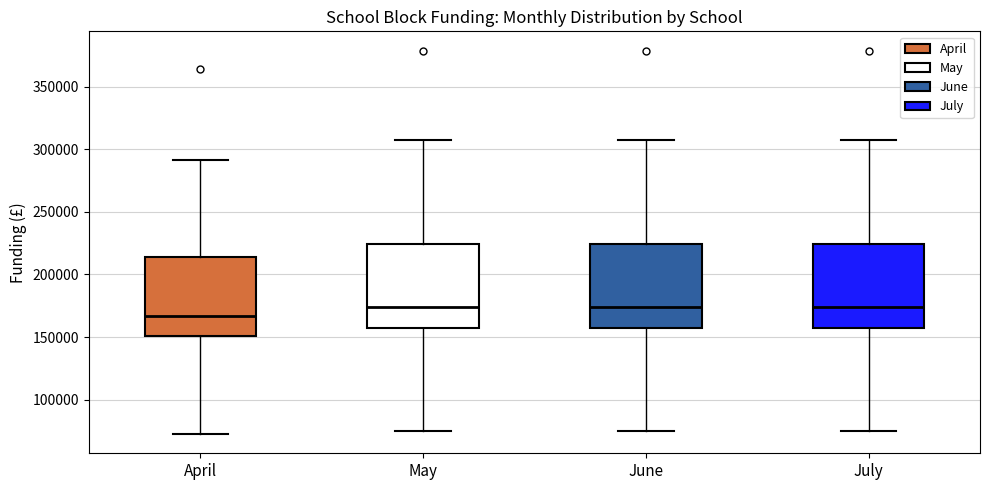

Where is the upper edge of the box for May on the y-axis? The values are not printed on the chart, so give them approximately, as read against the axis.

225000